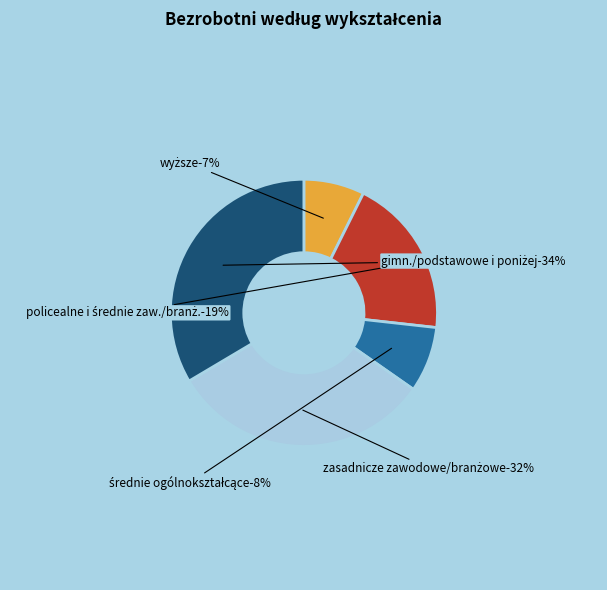

Is średnie ogólnokształcące the majority of the pie?

No